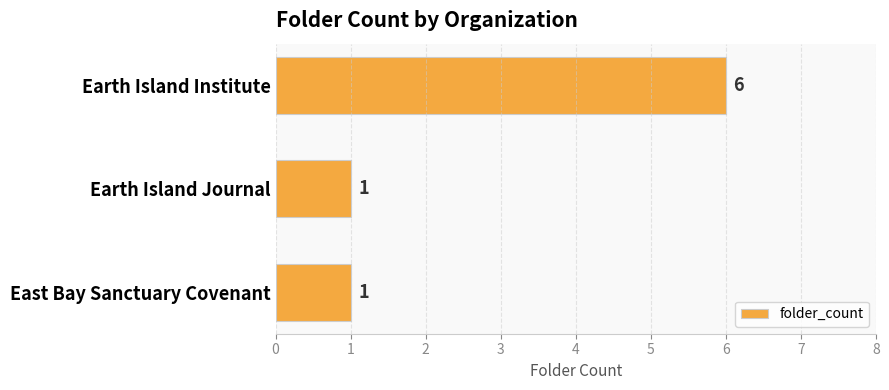

What is the sum of the values at Earth Island Institute and Earth Island Journal?

7